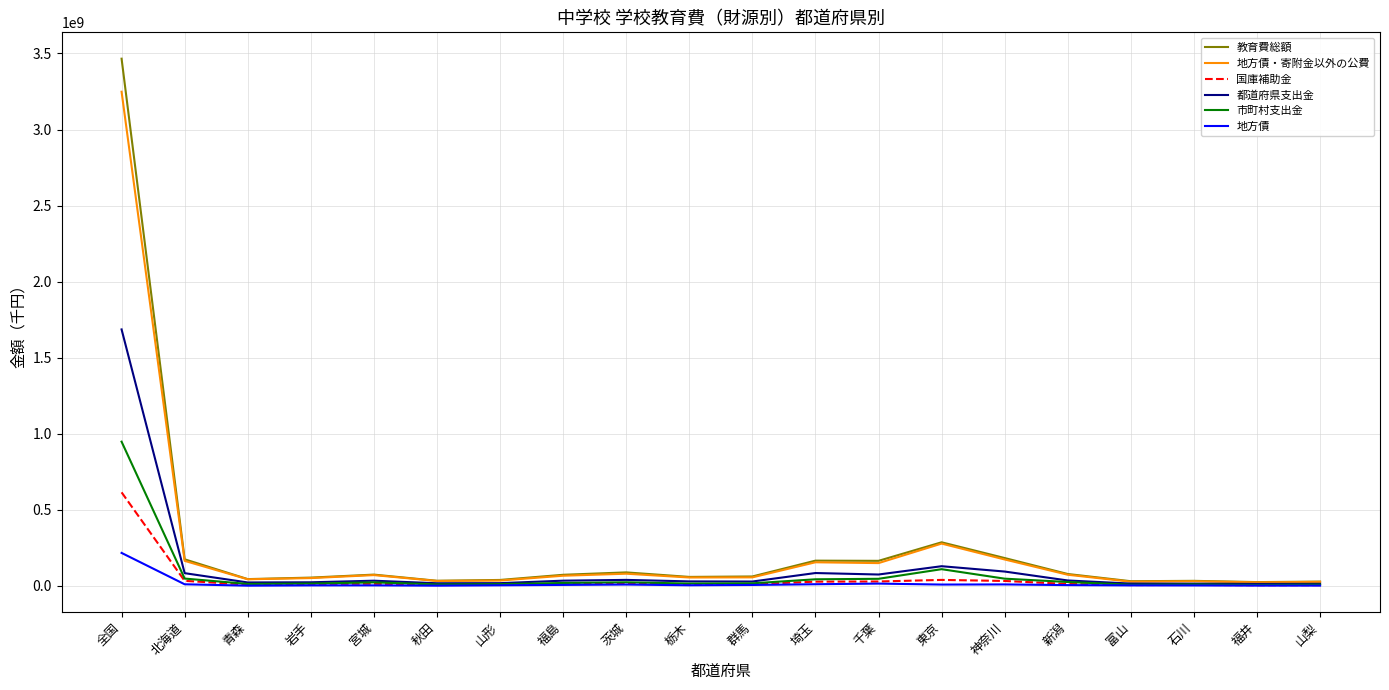

List the series in order of their peak value, highest first.

教育費総額, 地方債・寄附金以外の公費, 都道府県支出金, 市町村支出金, 国庫補助金, 地方債